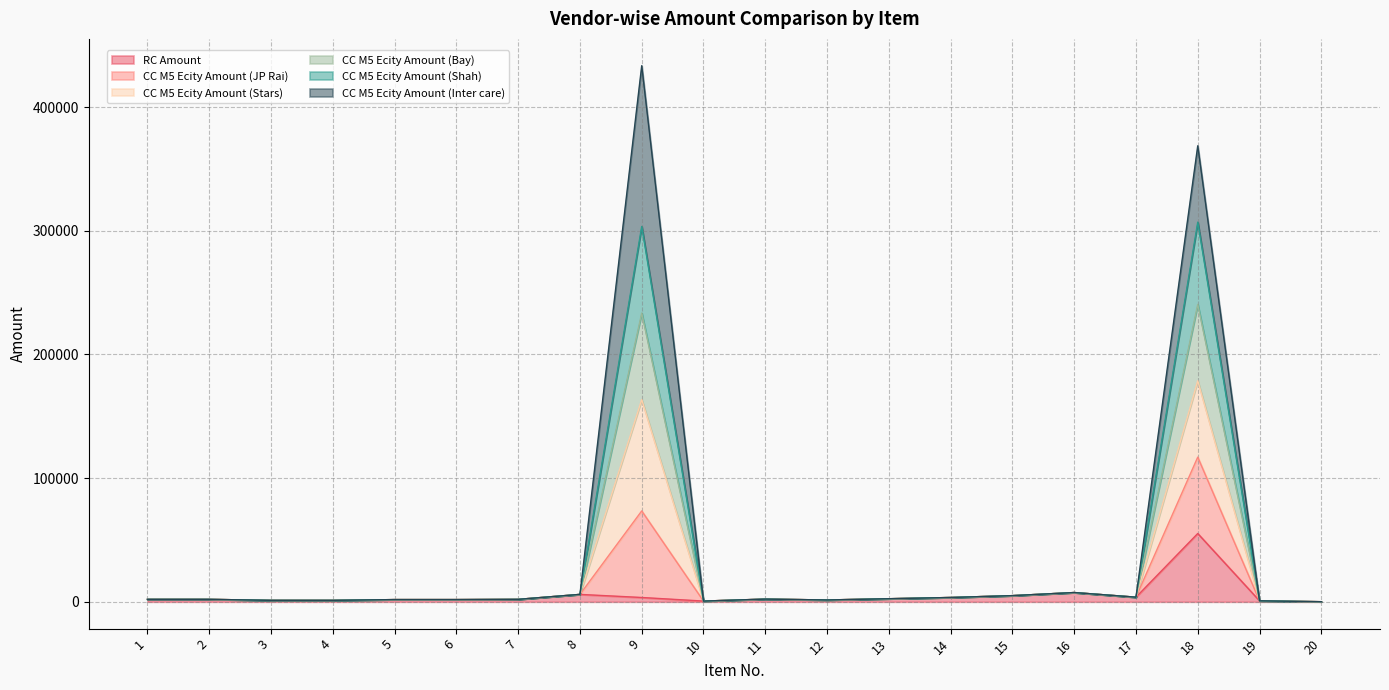

What is the smallest value displayed?

95